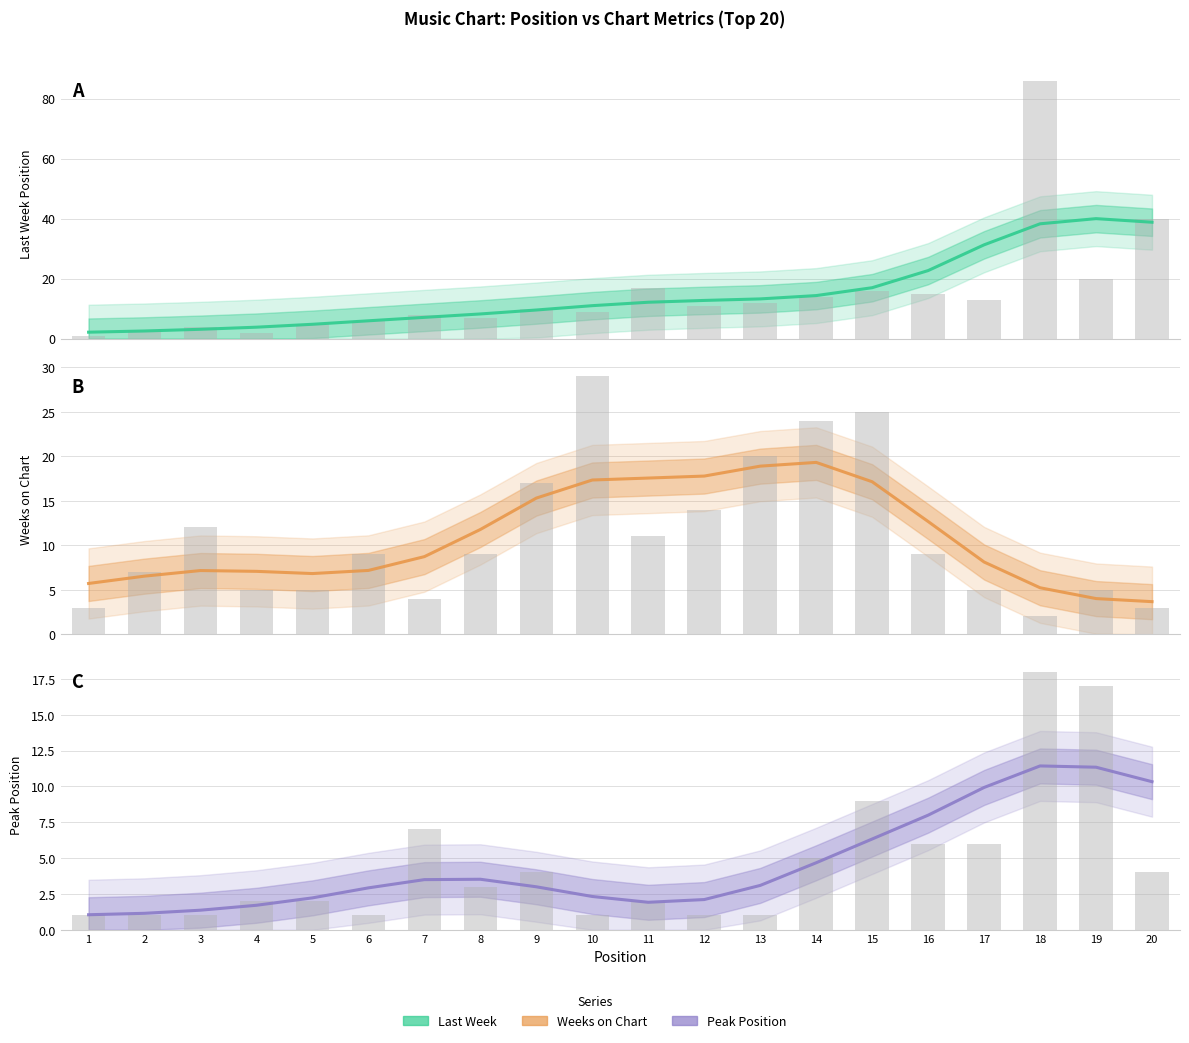

Rank the categories by Peak Position value from lowest to highest.

1, 2, 3, 4, 11, 12, 5, 10, 6, 9, 13, 7, 8, 14, 15, 16, 17, 20, 19, 18